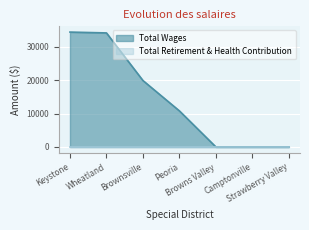

At which category does the chart reach its peak across all series?

Keystone